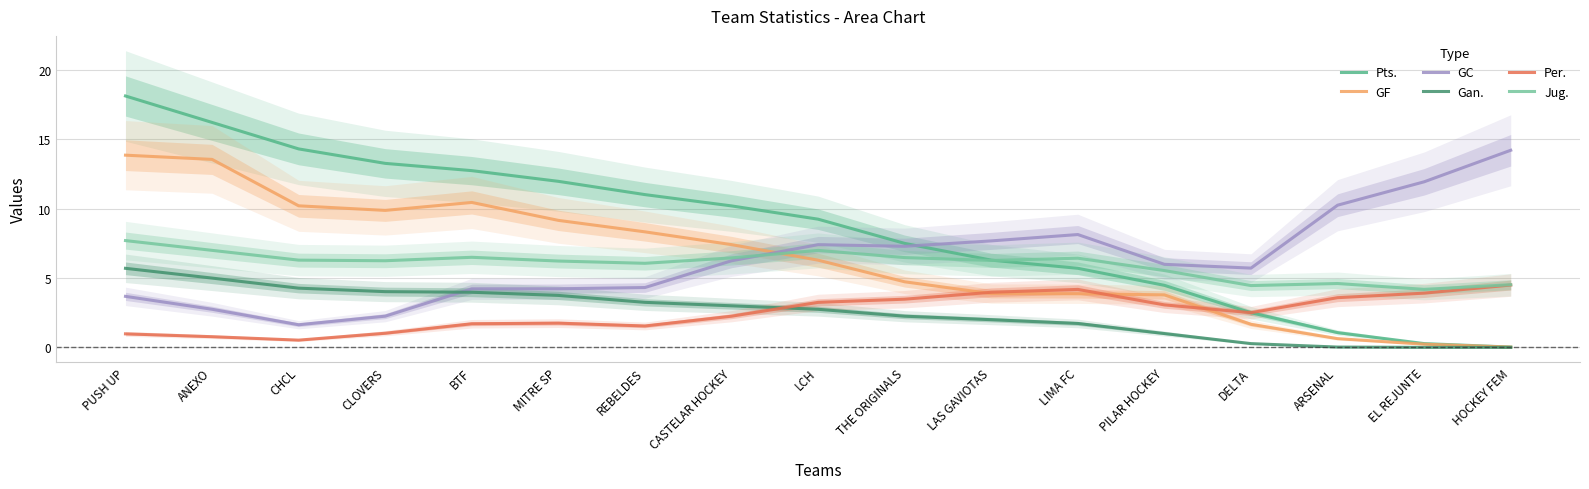

In Jug., how many points are higher than both neighbors (excluding endpoints)?

4